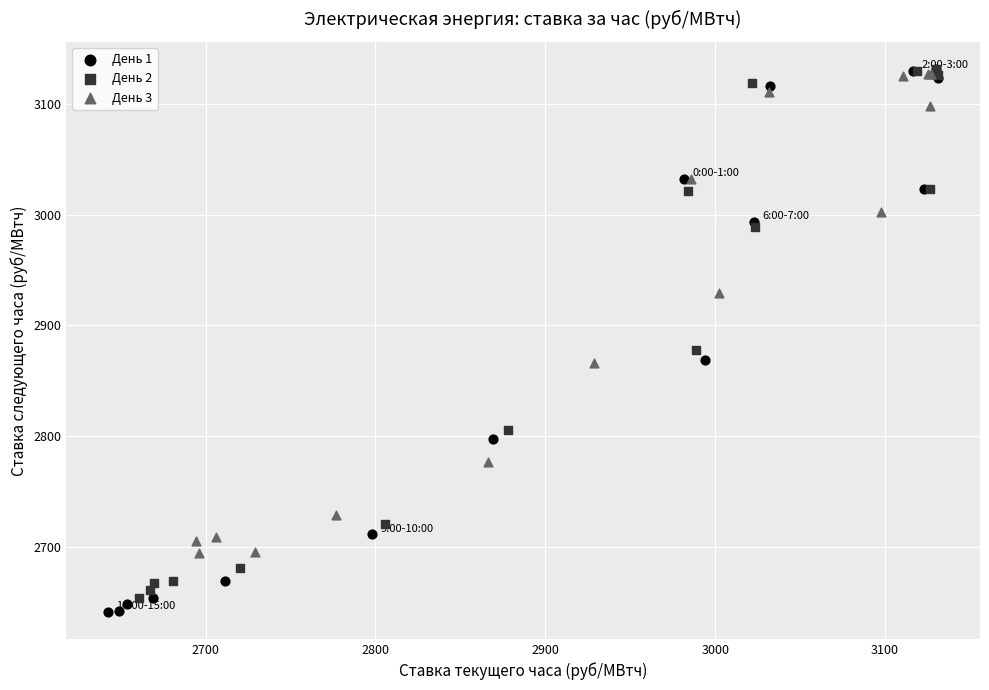

Which series has the largest Y range (max minus min)?

День 1